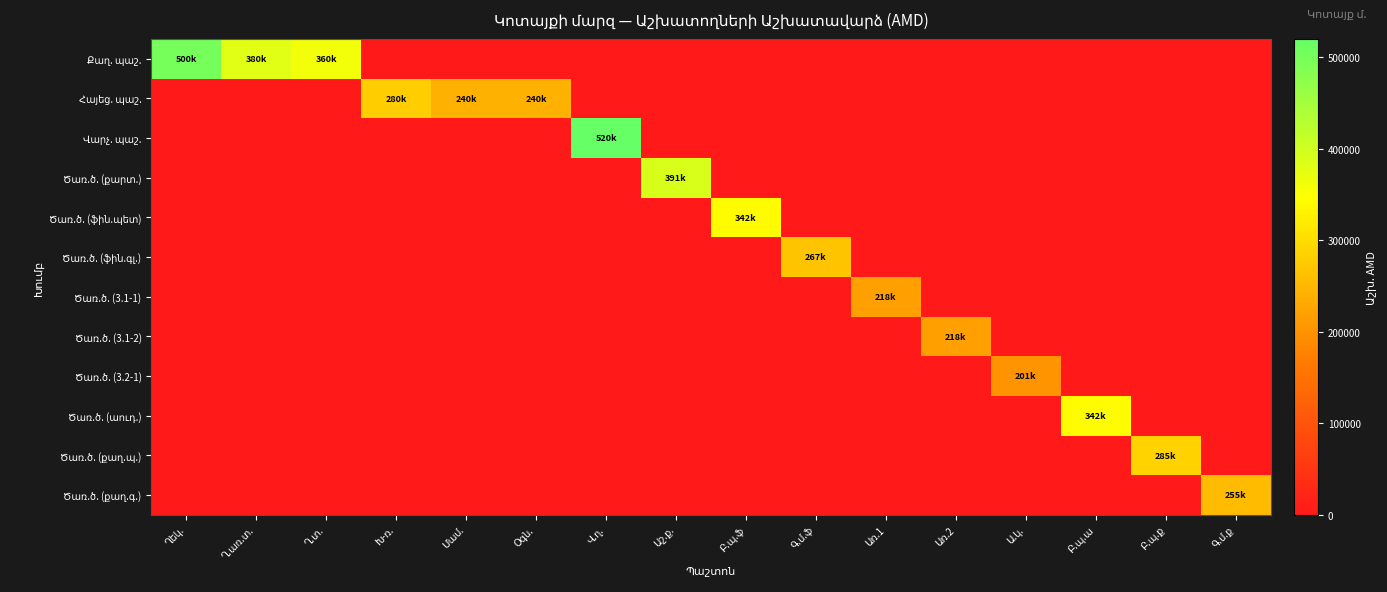

At how many categories does at least one series exceed 44612?

16